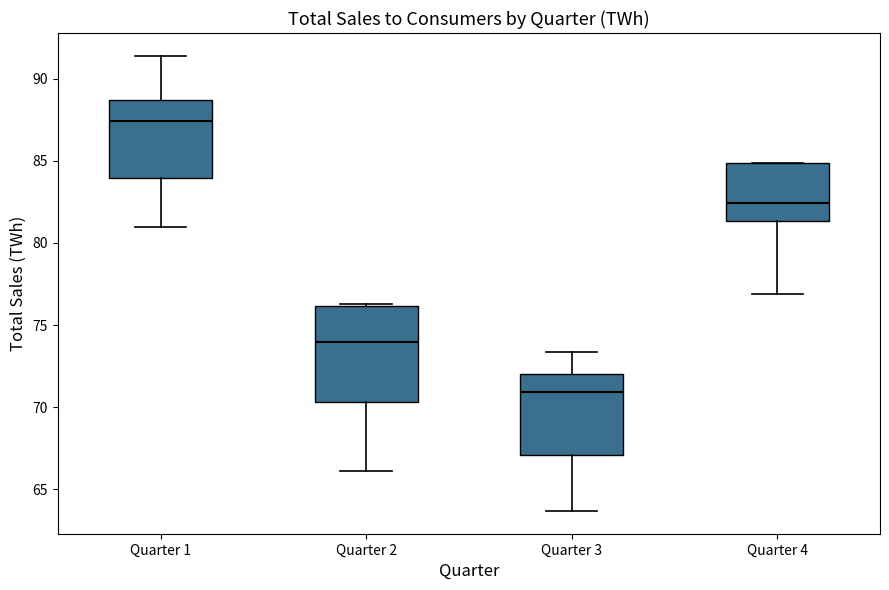

Reading left to right, read every box against the y-axis: the position of its median line, the range the box covers, and the ends of its whiskers. The values are not printed on the chart, so give them approximately, as read against the axis.

Quarter 1: median 87.5, box 84.0 to 88.5, whiskers 81.0 to 91.5
Quarter 2: median 74.0, box 70.5 to 76.0, whiskers 66.0 to 76.5
Quarter 3: median 71.0, box 67.0 to 72.0, whiskers 63.5 to 73.5
Quarter 4: median 82.5, box 81.5 to 85.0, whiskers 77.0 to 85.0